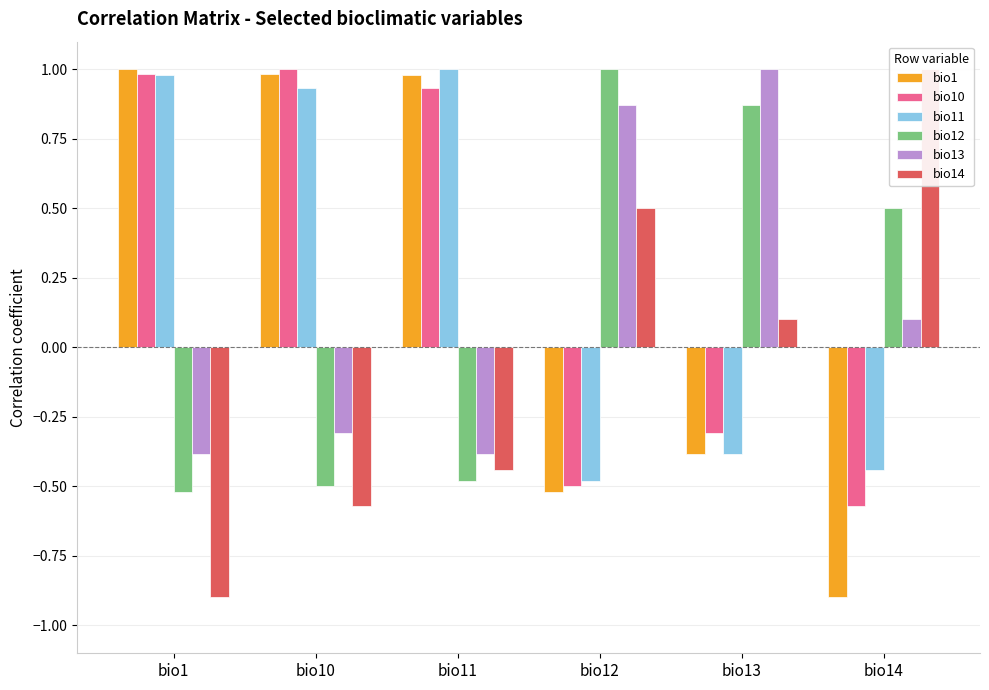

True or false: bio1 has a value of 1.7 at bio1.

False